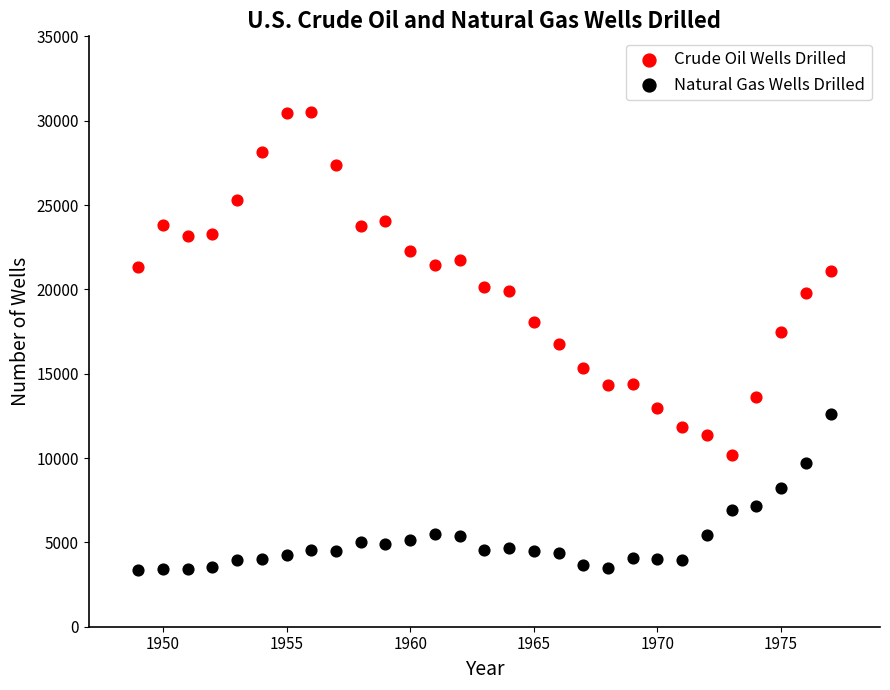

Which series has the widest spread of Y values?

Crude Oil Wells Drilled